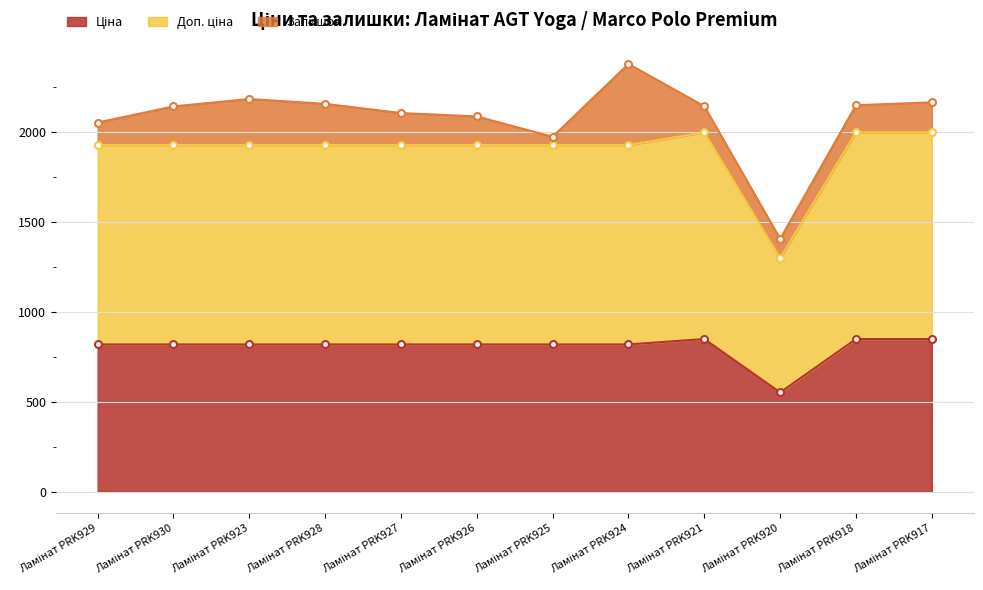

Where is Ціна nearest to the value 699?

Ламінат PRK929